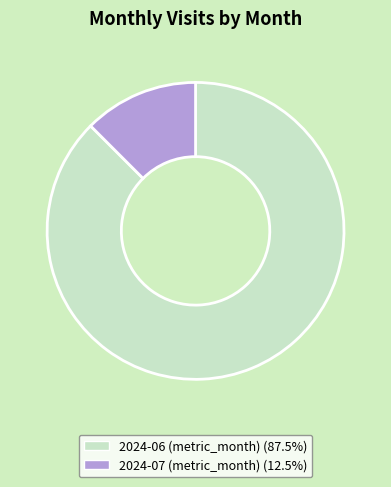

What is the smallest slice in the pie chart?

2024-07 (metric_month)